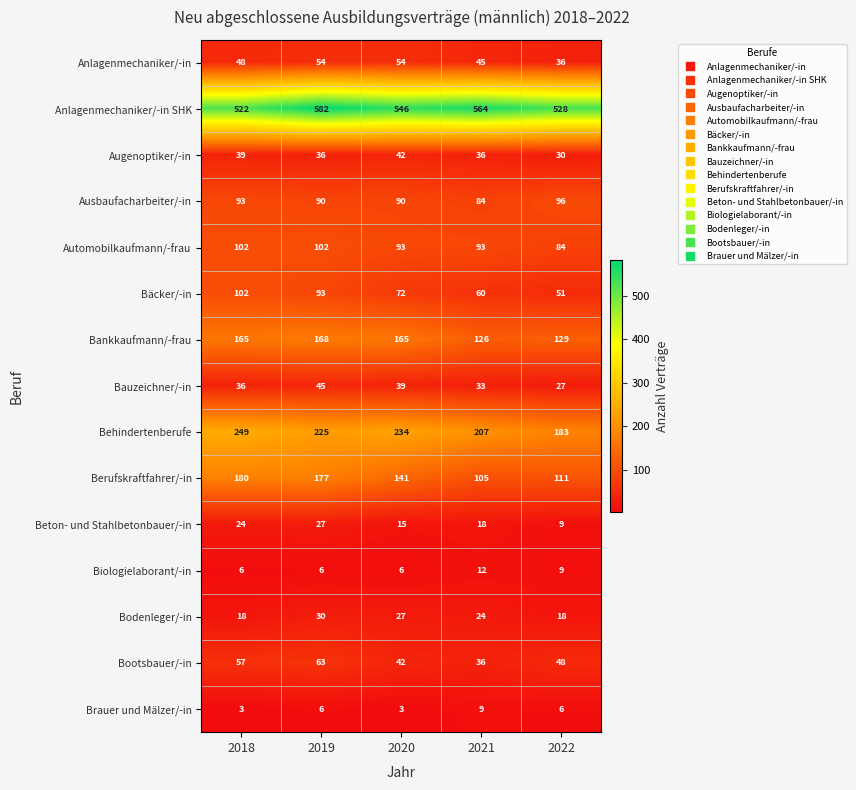

Which series has the largest range (max minus min)?

Berufskraftfahrer/-in